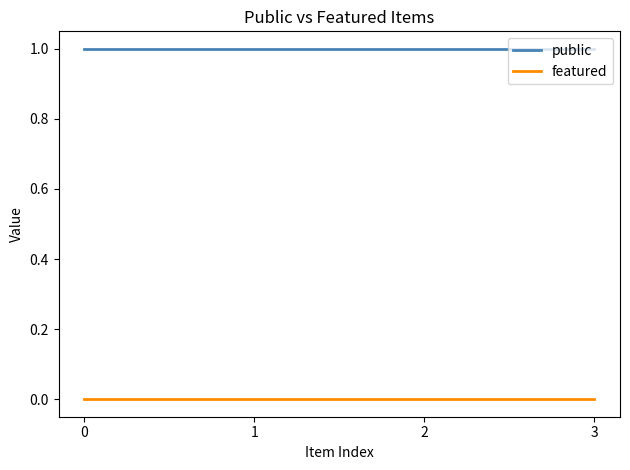

True or false: featured and public cross at least once.

False